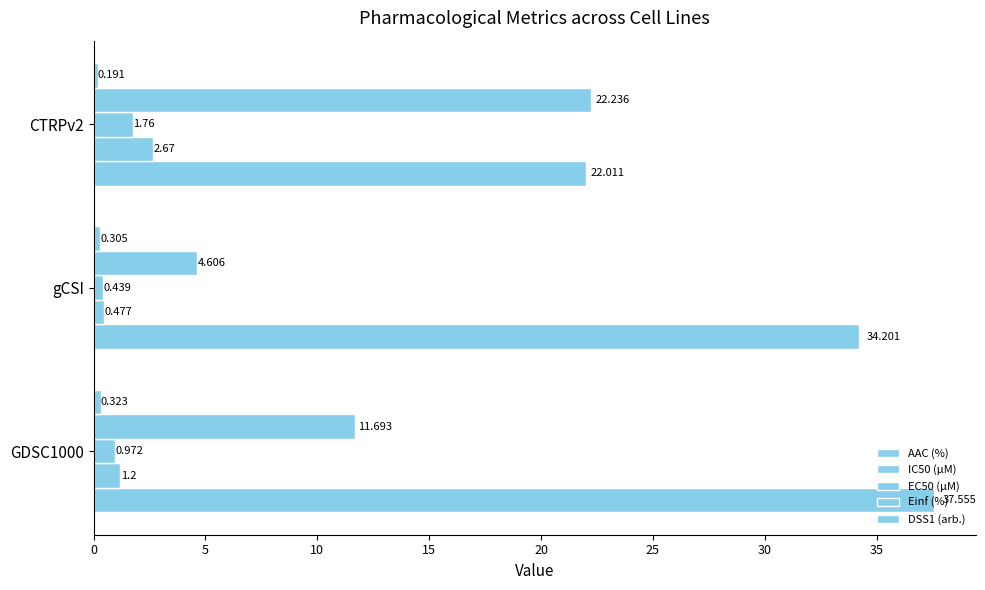

How many data points in Einf (%) are less than 11?

1